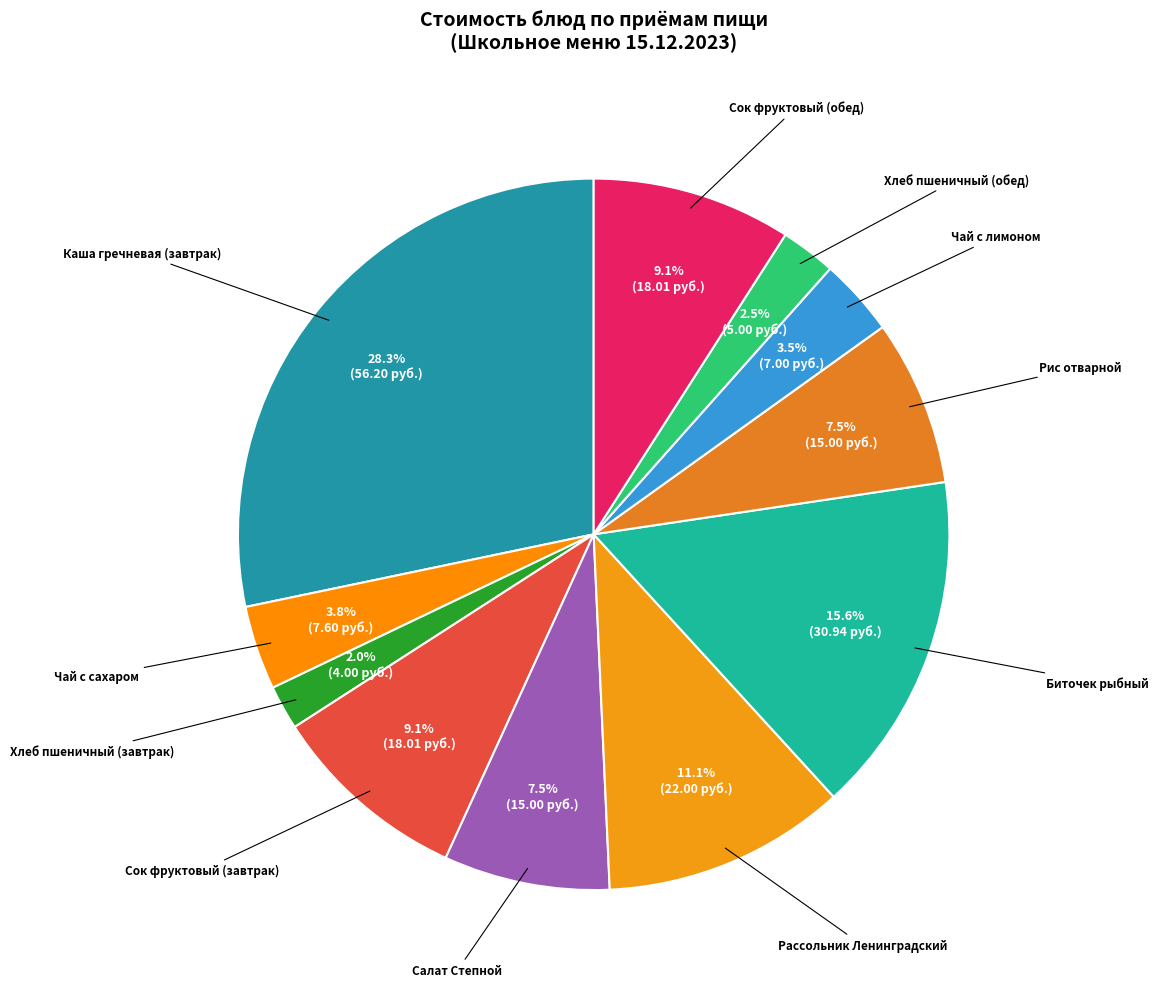

How much of the chart is everything except Рассольник Ленинградский?

88.9%